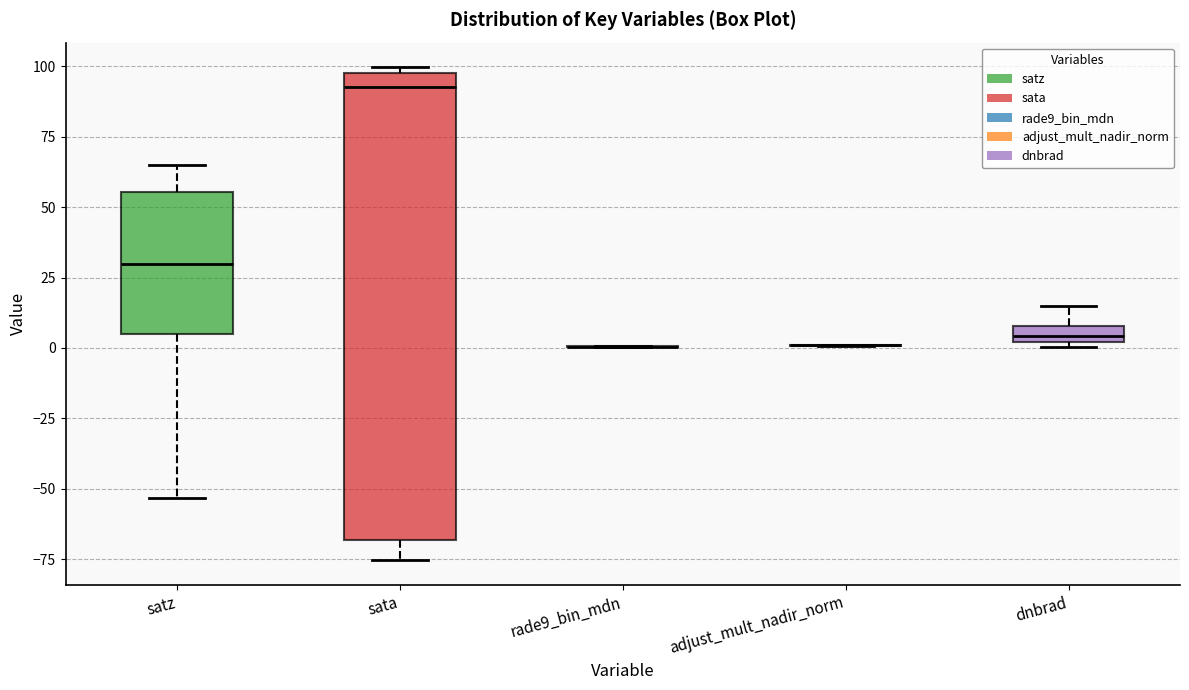

Where does the median line of the box for dnbrad sit on the y-axis? The values are not printed on the chart, so give them approximately, as read against the axis.

5